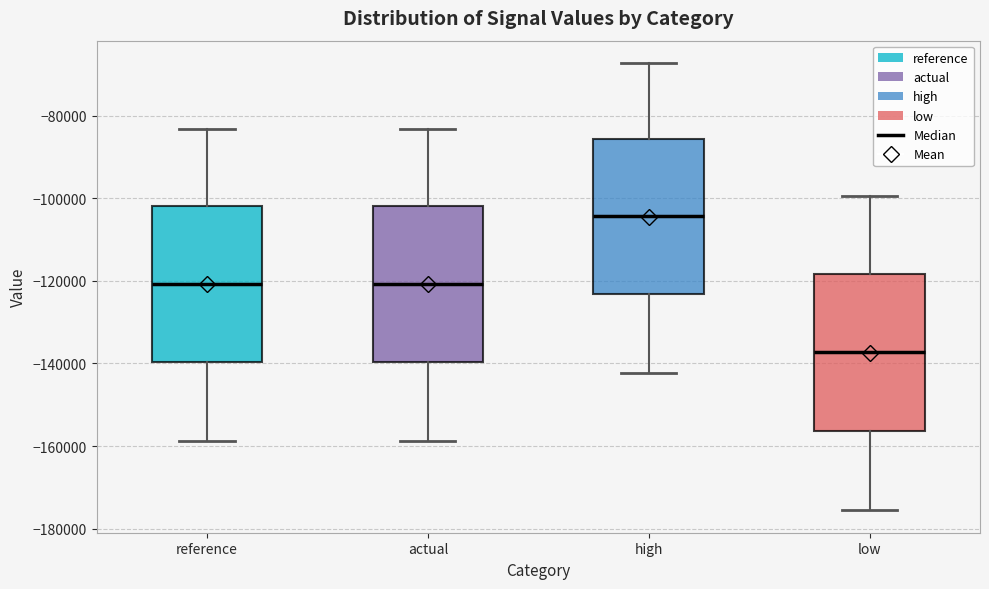

Reading left to right, transcribe this box plot: for each box, give where its median line is, the range the box spans, and where its two whiskers end, as read against the y-axis. The values are not printed on the chart, so give them approximately, as read against the axis.

reference: median -120000, box -140000 to -102000, whiskers -158000 to -84000
actual: median -120000, box -140000 to -102000, whiskers -158000 to -84000
high: median -104000, box -124000 to -86000, whiskers -142000 to -68000
low: median -138000, box -156000 to -118000, whiskers -176000 to -100000